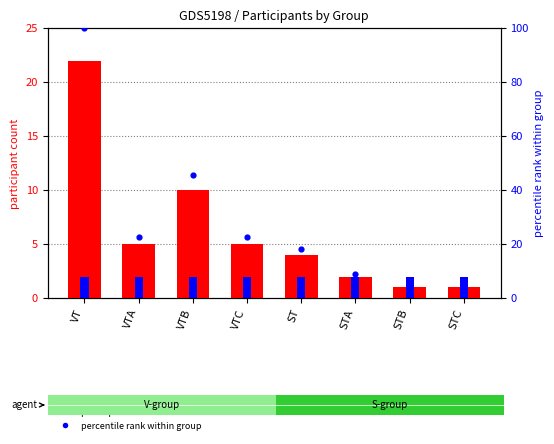

Which series reaches the maximum Y coordinate?

percentile rank within group